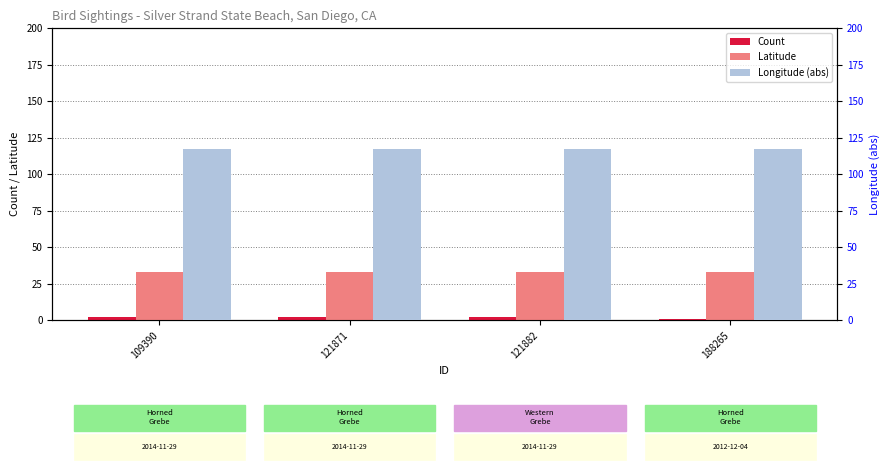

What is the greatest value displayed?

117.1